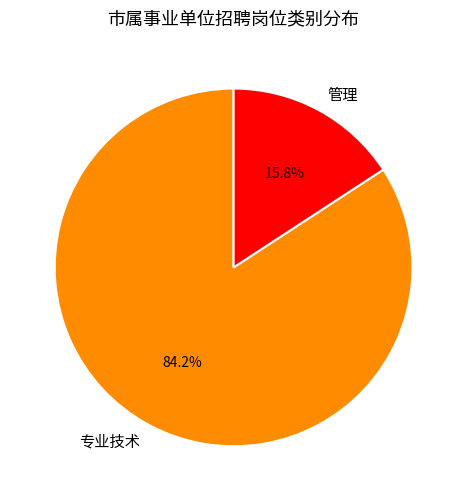

Which slice is the largest?

专业技术